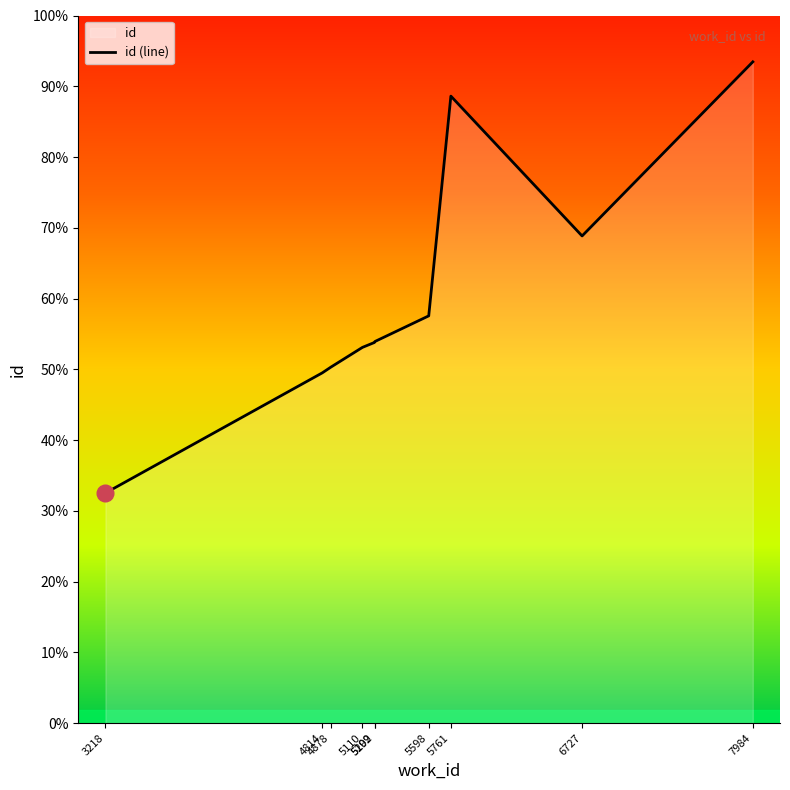

What is the difference between the maximum and minimum values?

15842